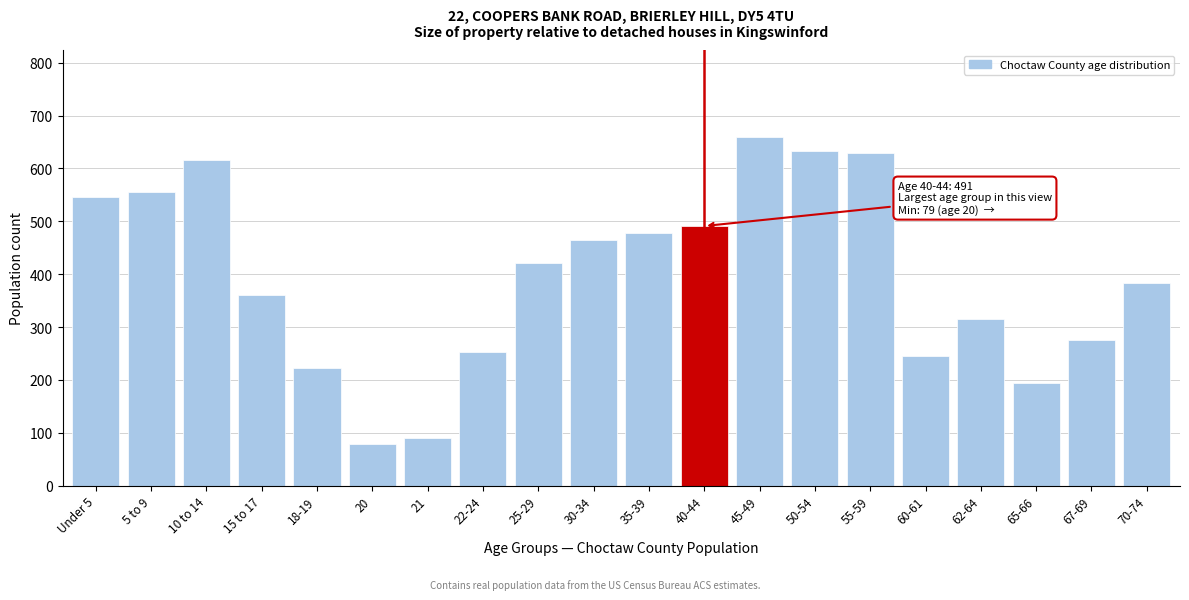

Between 60-61 and 67-69, which is larger?

67-69